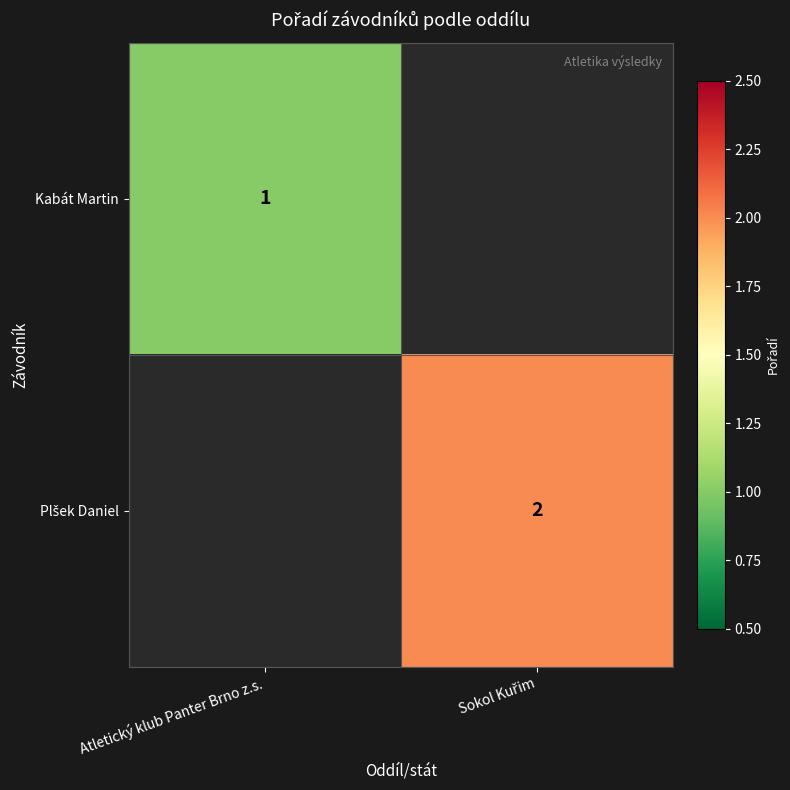

True or false: Kabát Martin has a value of 1 at Atletický klub Panter Brno z.s..

True